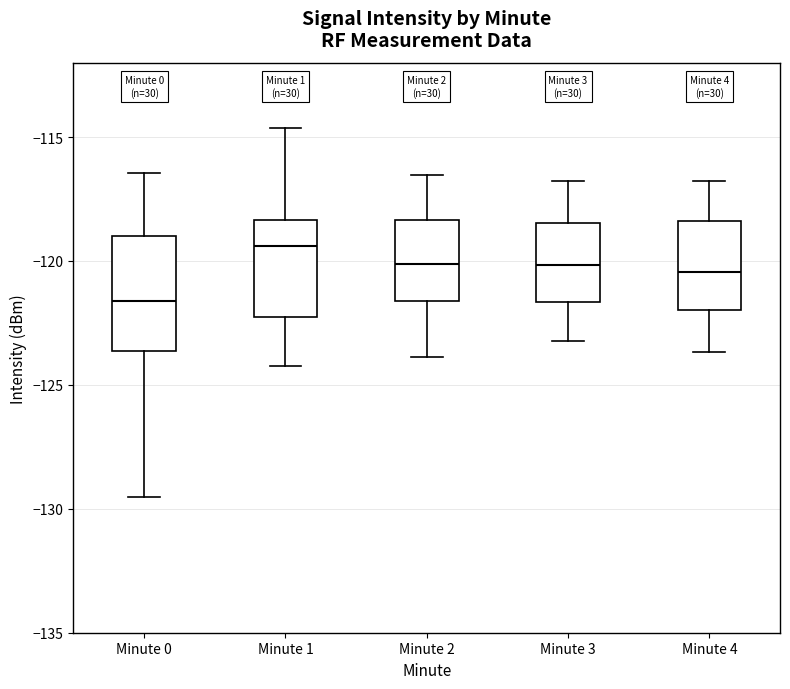

Reading left to right, read every box against the y-axis: the position of its median line, the range the box covers, and the ends of its whiskers. The values are not printed on the chart, so give them approximately, as read against the axis.

Minute 0: median -121.5, box -123.5 to -119.0, whiskers -129.5 to -116.5
Minute 1: median -119.5, box -122.5 to -118.5, whiskers -124.0 to -114.5
Minute 2: median -120.0, box -121.5 to -118.5, whiskers -124.0 to -116.5
Minute 3: median -120.0, box -121.5 to -118.5, whiskers -123.0 to -117.0
Minute 4: median -120.5, box -122.0 to -118.5, whiskers -123.5 to -117.0